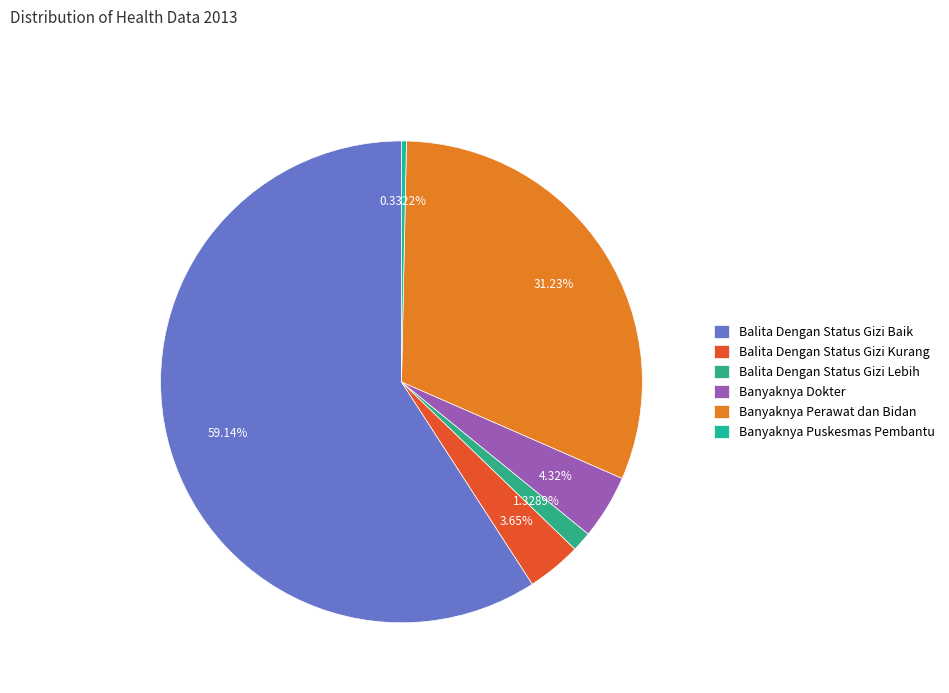

True or false: Balita Dengan Status Gizi Baik accounts for 59% of the total.

True